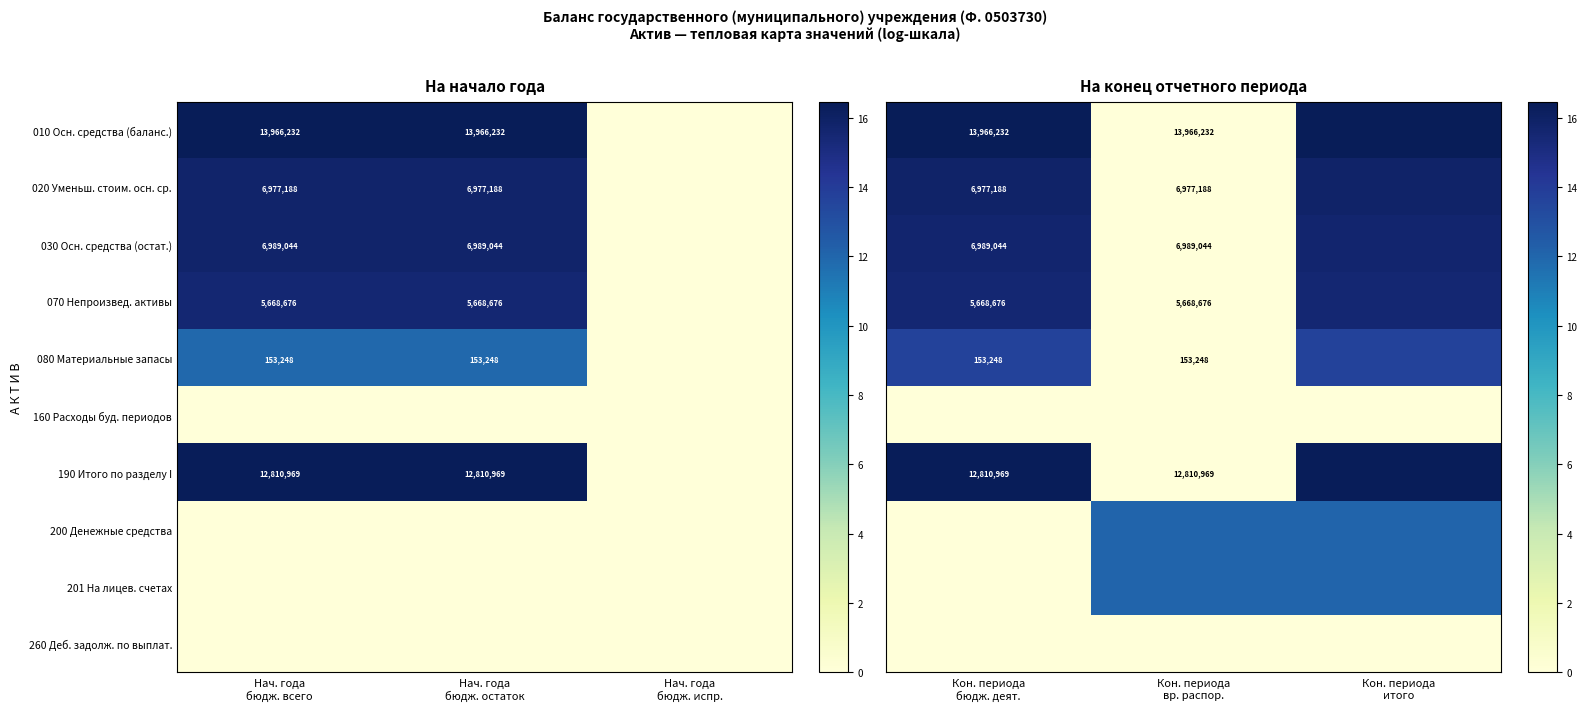

What is the approximate value of 010 Осн. средства (баланс.) at Кон. периода бюдж. деят.?

16.5